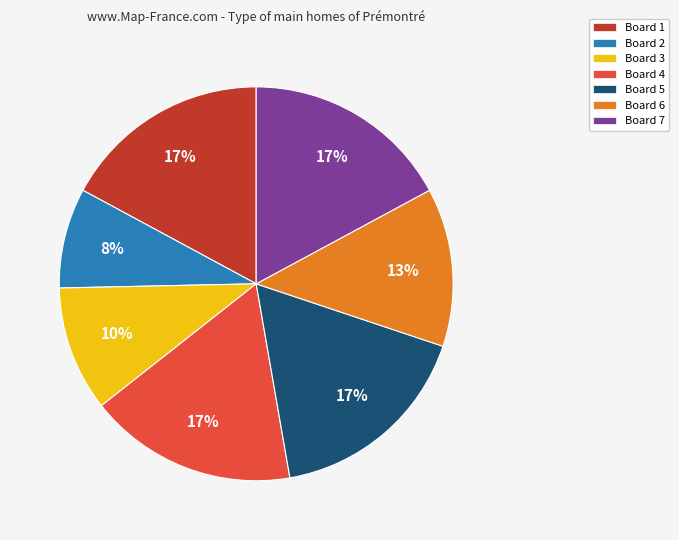

Count the number of slices in the pie.

7